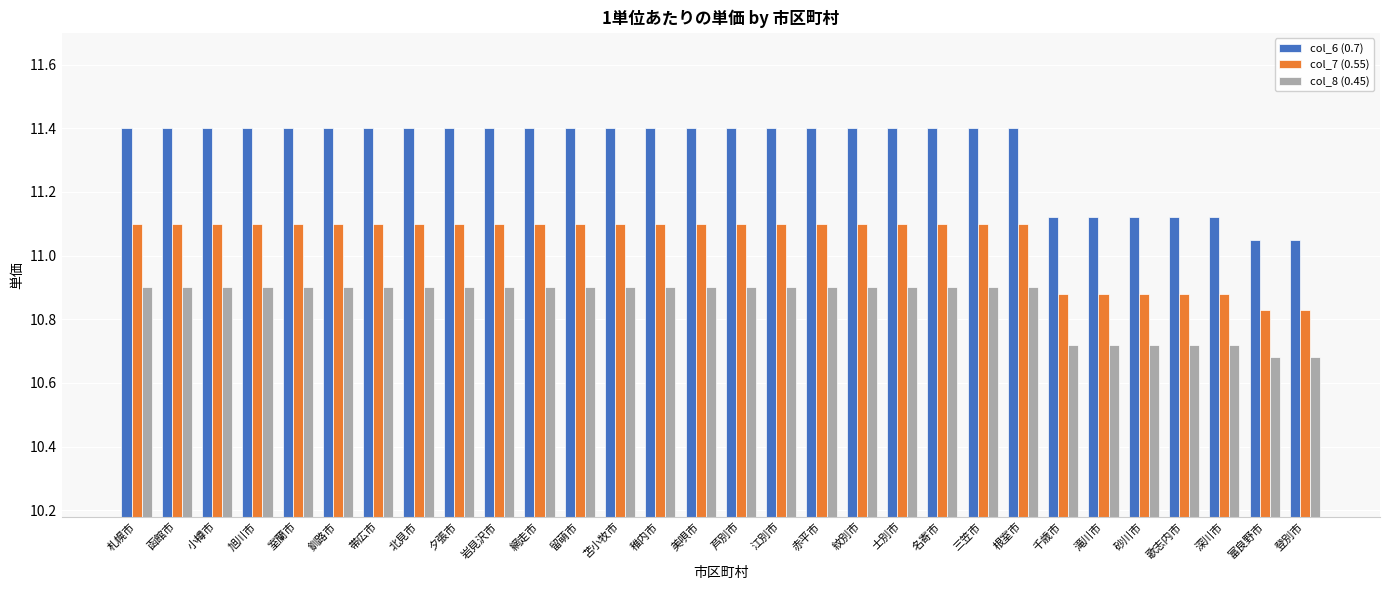

What is the difference between the second highest and minimum values in the col_8 (0.45) series?

0.2